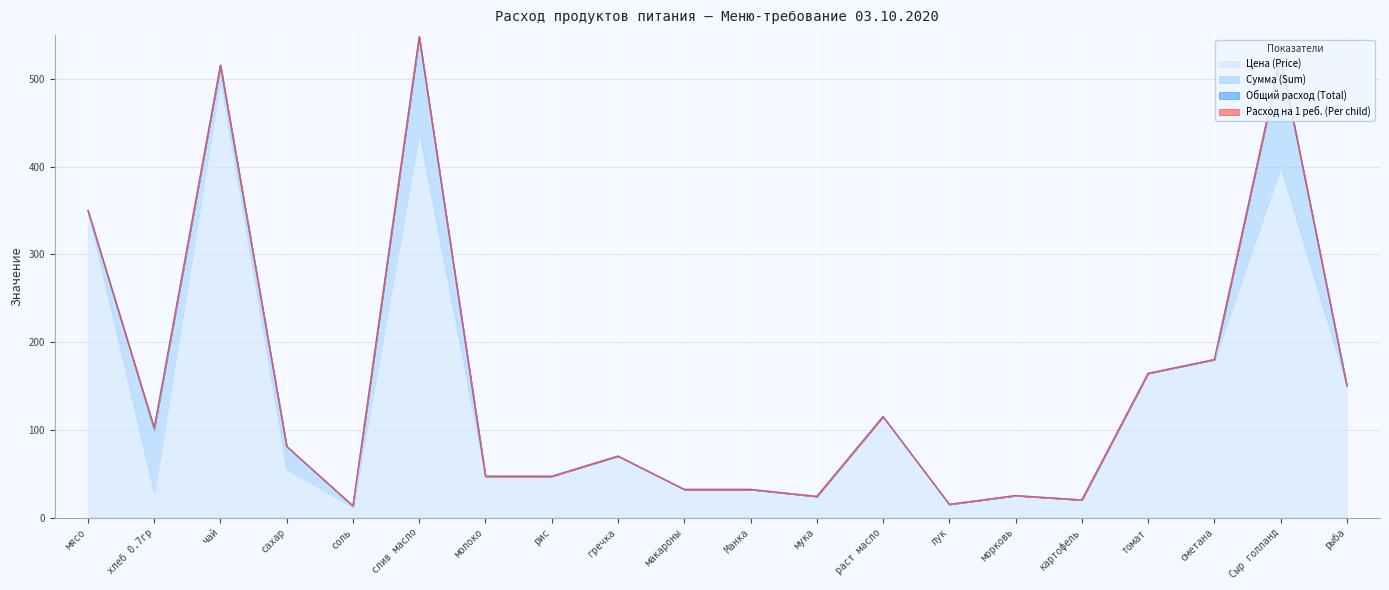

What is the value of the Общий расход (Total) point at the 4th from the left?

0.5